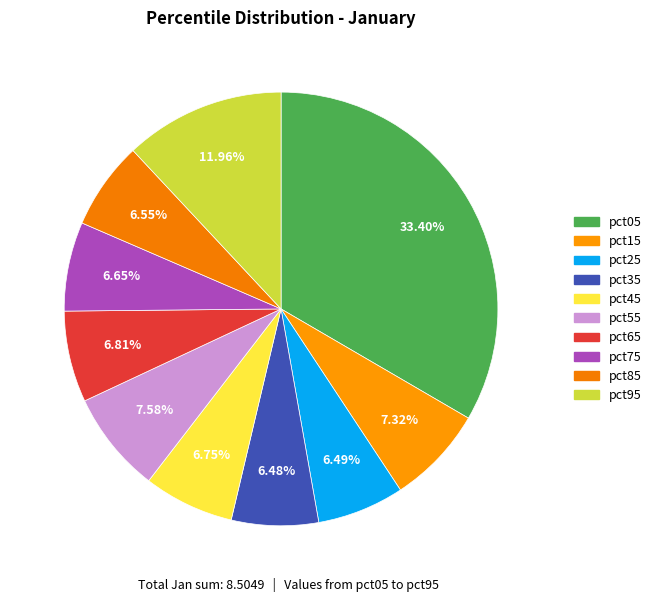

To the nearest percent, what percentage of the pie is pct45?

7%